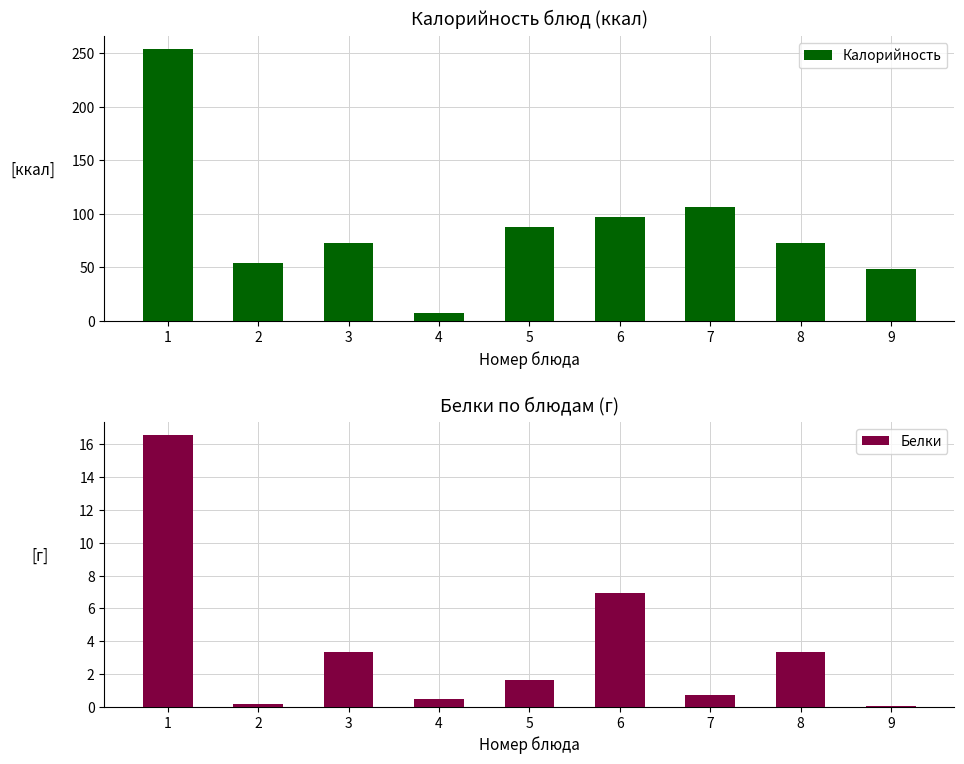

What is the difference between the maximum and minimum values in the Белки series?

16.5